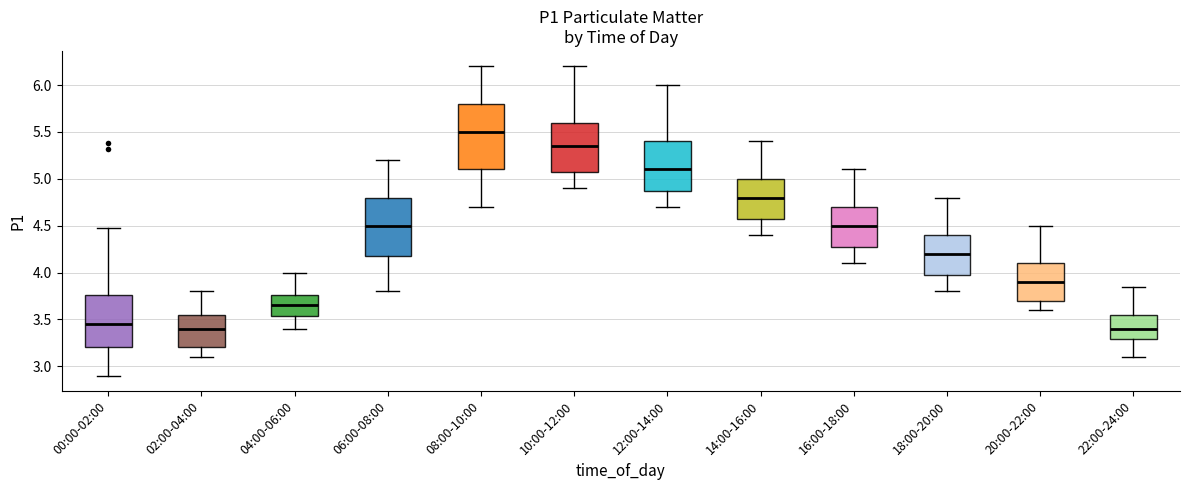

Reading left to right, read every box against the y-axis: the position of its median line, the range the box covers, and the ends of its whiskers. The values are not printed on the chart, so give them approximately, as read against the axis.

00:00-02:00: median 3.45, box 3.20 to 3.75, whiskers 2.90 to 4.45
02:00-04:00: median 3.40, box 3.20 to 3.55, whiskers 3.10 to 3.80
04:00-06:00: median 3.65, box 3.55 to 3.75, whiskers 3.40 to 4.00
06:00-08:00: median 4.50, box 4.20 to 4.80, whiskers 3.80 to 5.20
08:00-10:00: median 5.50, box 5.10 to 5.80, whiskers 4.70 to 6.20
10:00-12:00: median 5.35, box 5.10 to 5.60, whiskers 4.90 to 6.20
12:00-14:00: median 5.10, box 4.90 to 5.40, whiskers 4.70 to 6.00
14:00-16:00: median 4.80, box 4.60 to 5.00, whiskers 4.40 to 5.40
16:00-18:00: median 4.50, box 4.30 to 4.70, whiskers 4.10 to 5.10
18:00-20:00: median 4.20, box 4.00 to 4.40, whiskers 3.80 to 4.80
20:00-22:00: median 3.90, box 3.70 to 4.10, whiskers 3.60 to 4.50
22:00-24:00: median 3.40, box 3.30 to 3.55, whiskers 3.10 to 3.85